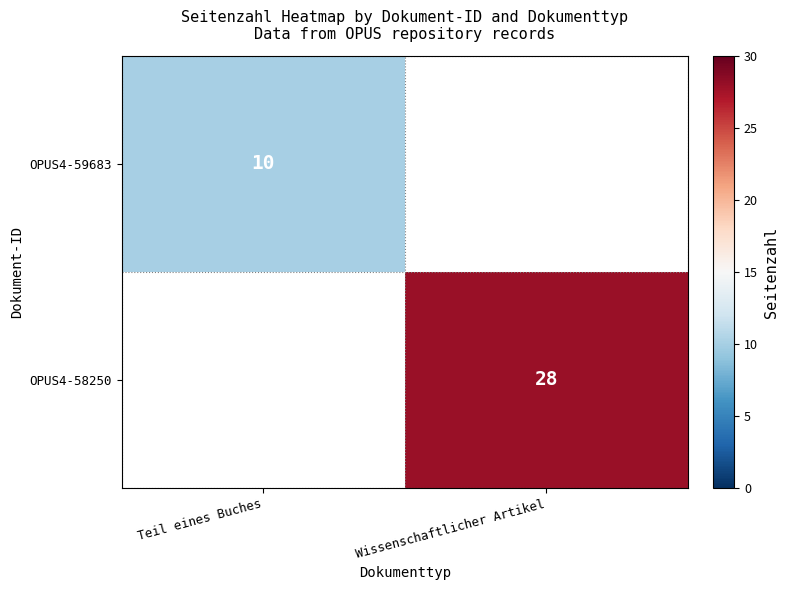

What is the smallest value displayed?

10.0